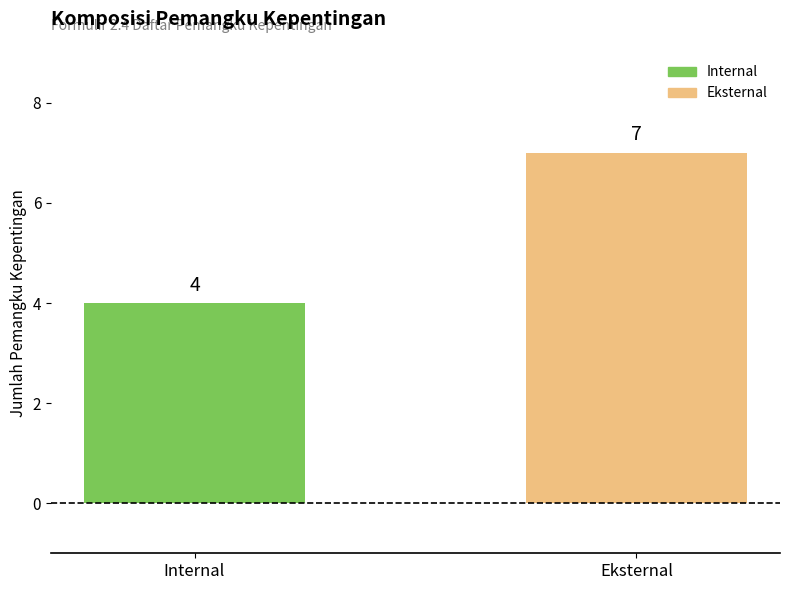

Reading right to left, list all the values displayed in this chart.

Eksternal=7	Internal=4